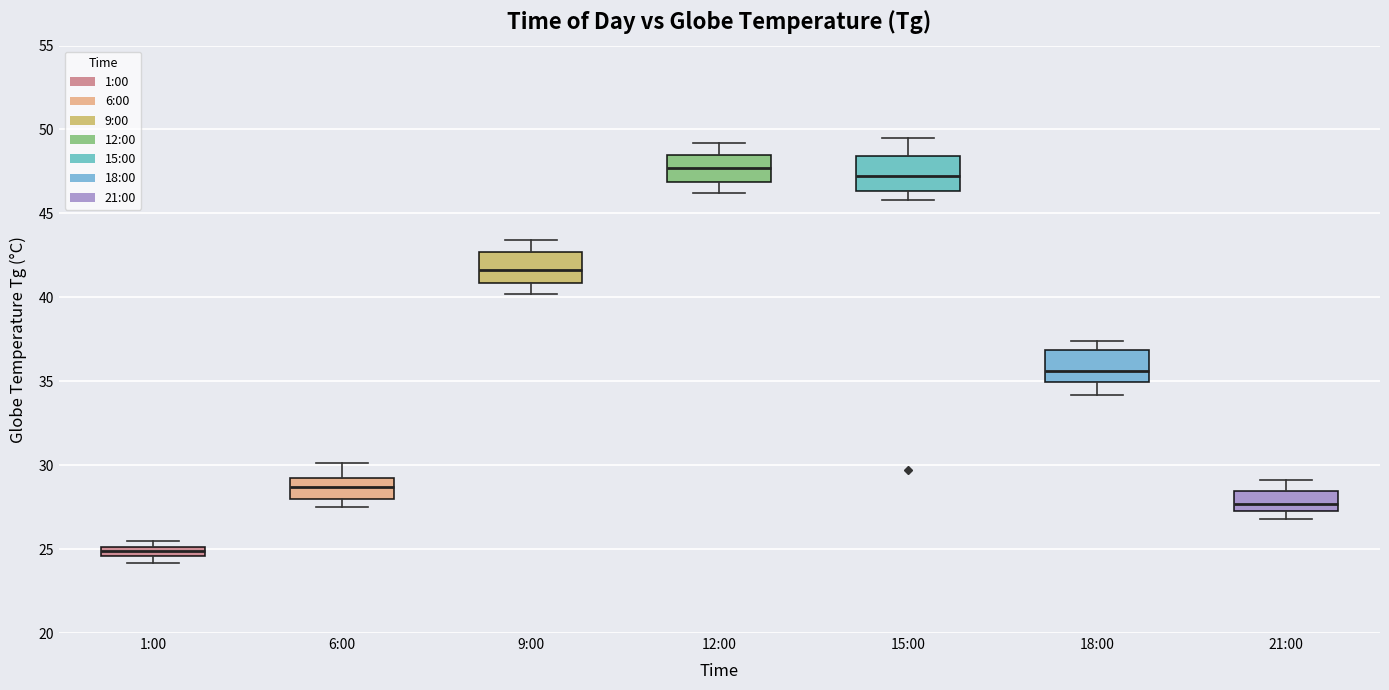

Which box's median line is the highest?

12:00